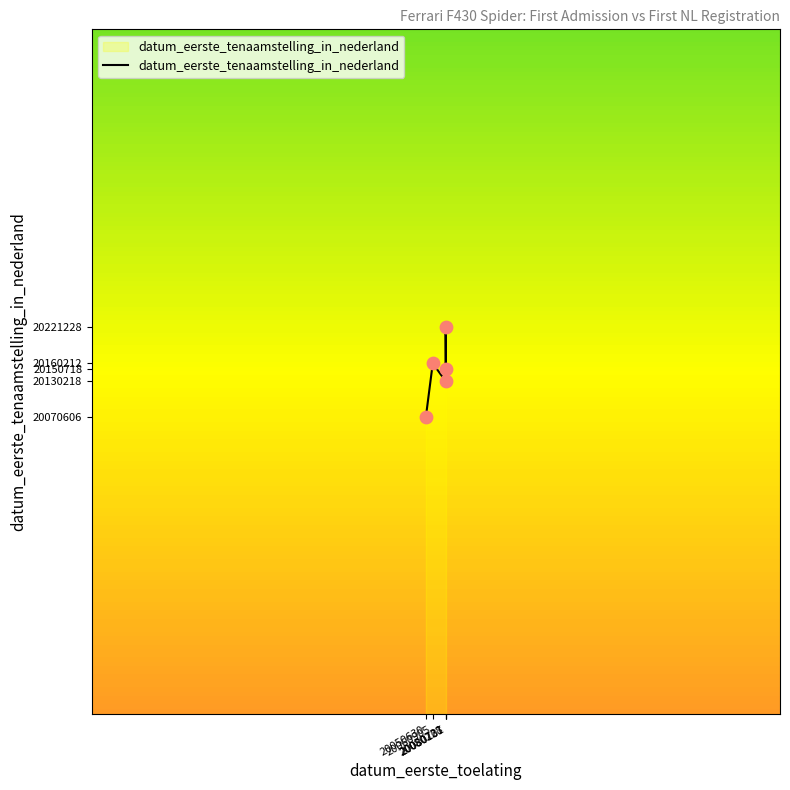

What is the change in value from 20080228 to 20080707?

-70510